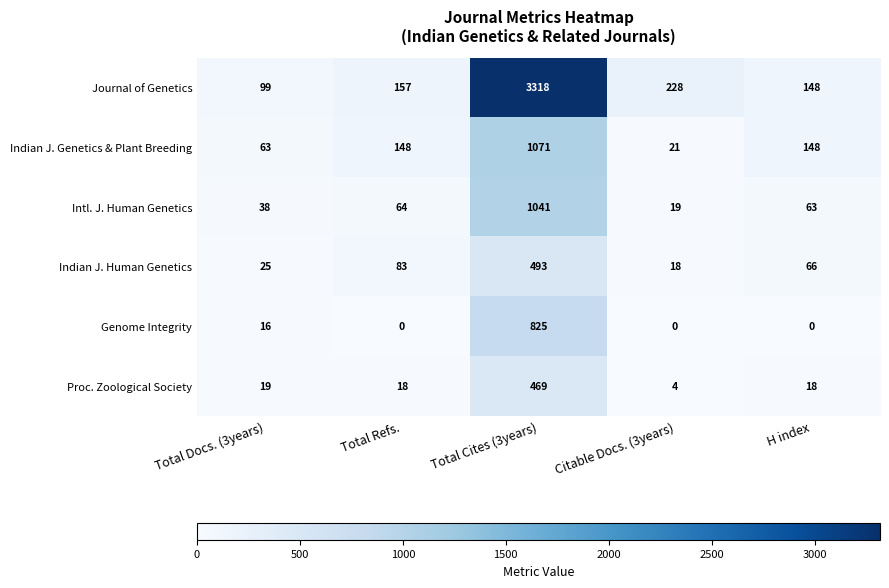

At Total Docs. (3years), list the series in order from largest to smallest.

Journal of Genetics, Indian J. Genetics & Plant Breeding, Intl. J. Human Genetics, Indian J. Human Genetics, Proc. Zoological Society, Genome Integrity